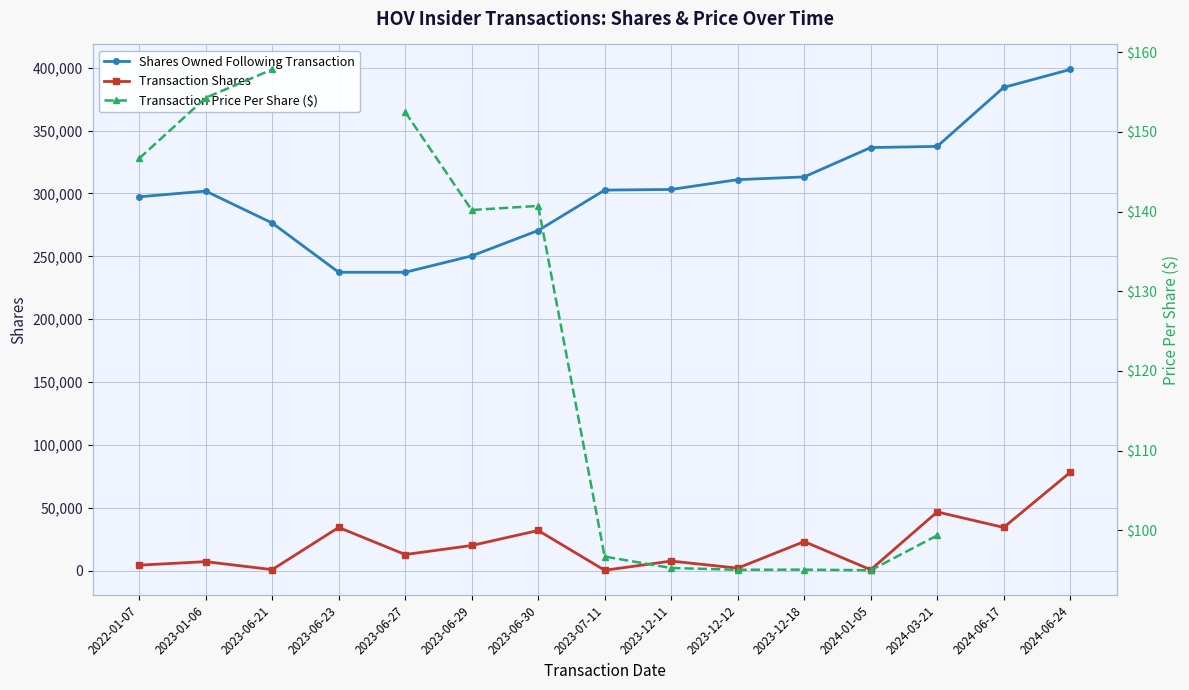

True or false: Shares Owned Following Transaction has more than 2 points higher than both neighbors.

False